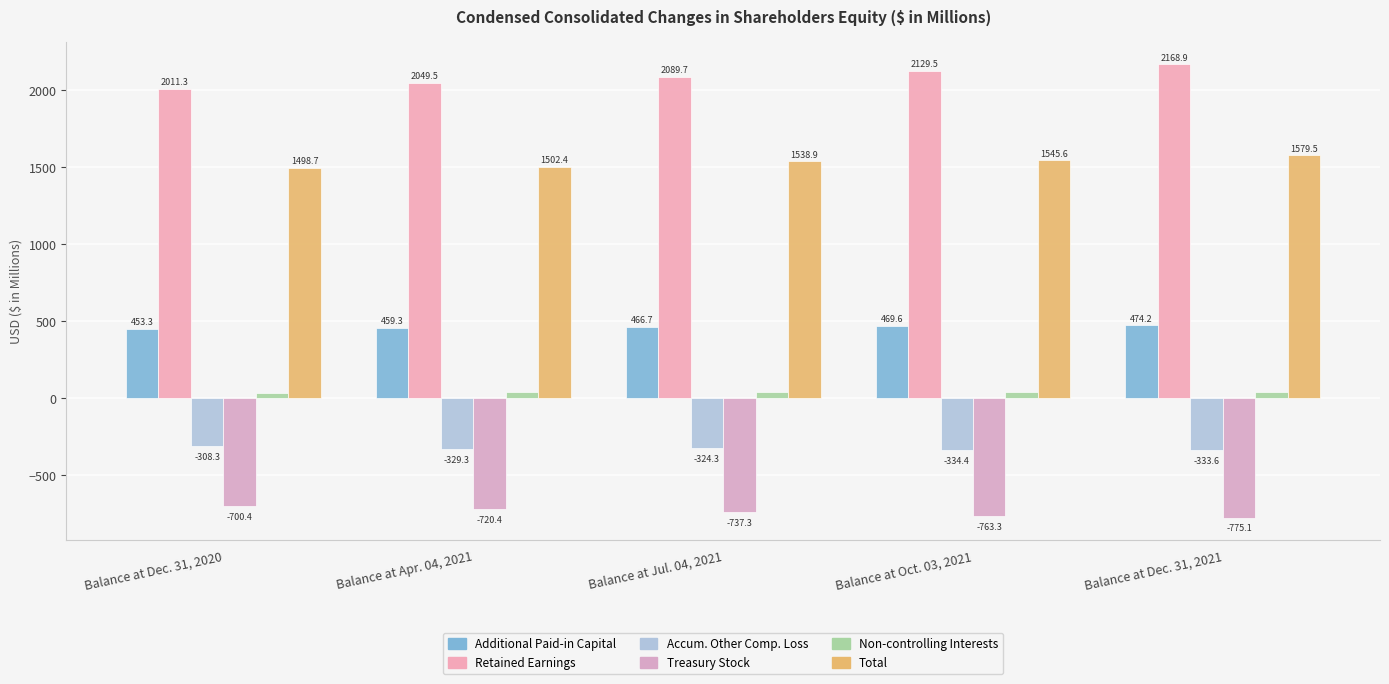

What is the minimum value for Retained Earnings?

2011.3